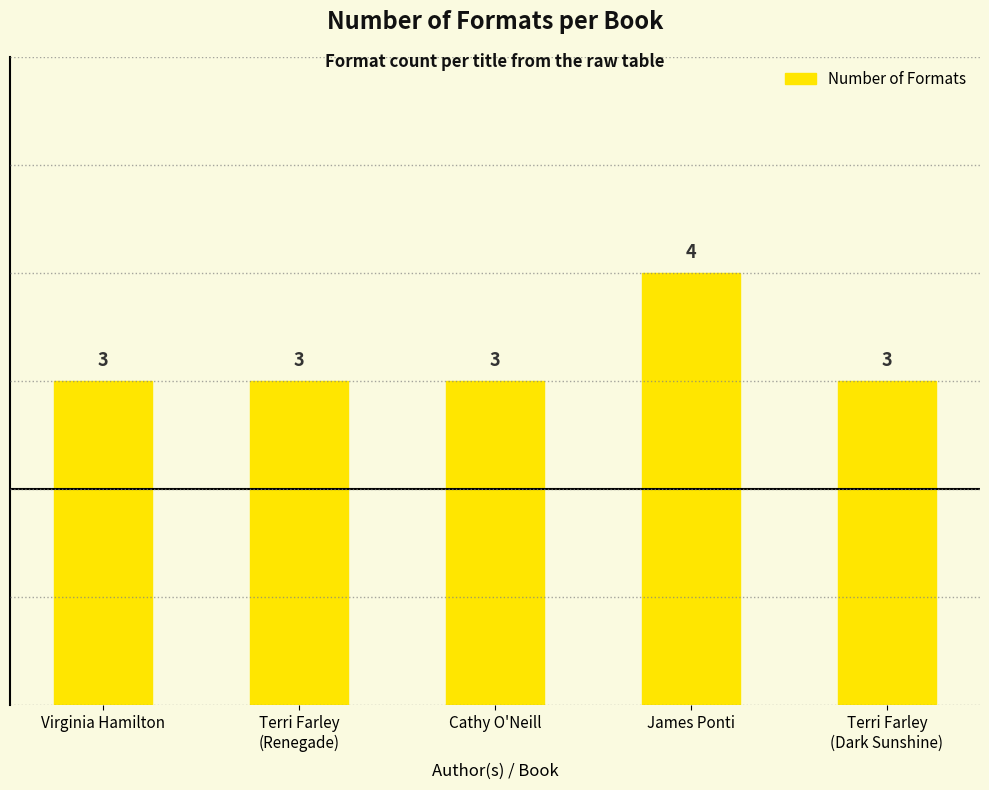

Reading left to right, transcribe all the data shown in this chart.

3	3	3	4	3